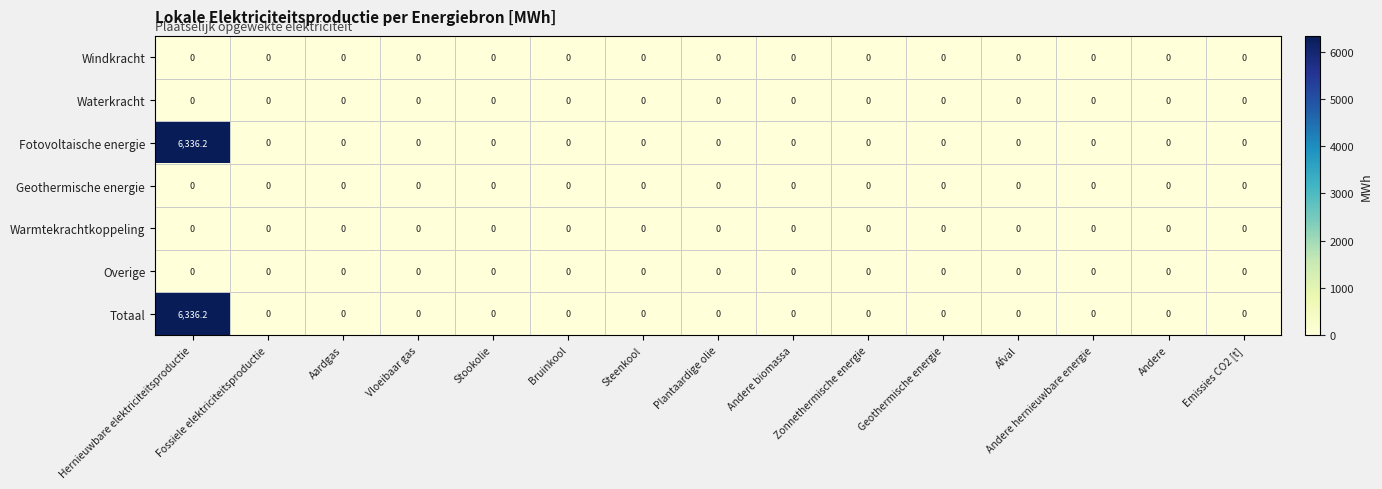

What is the greatest value displayed?

6336.2